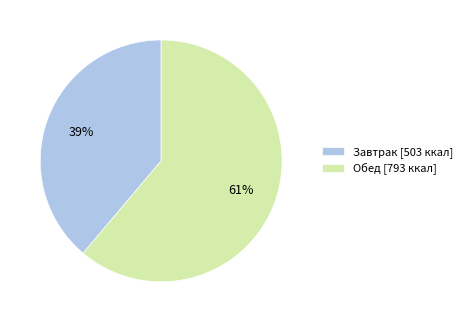

Is it true that Завтрак is 48% of the pie?

False